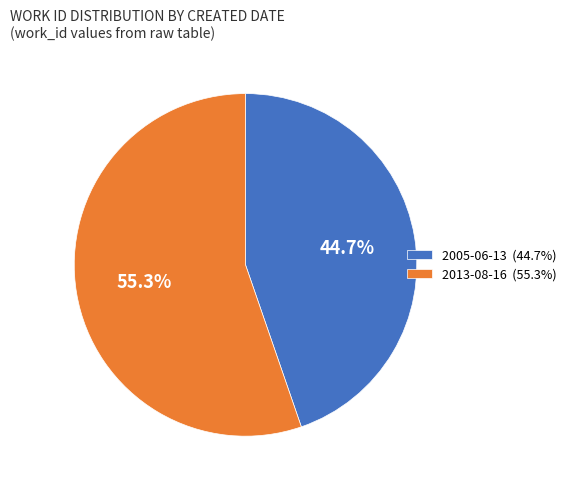

Which slice is the smallest?

2005-06-13